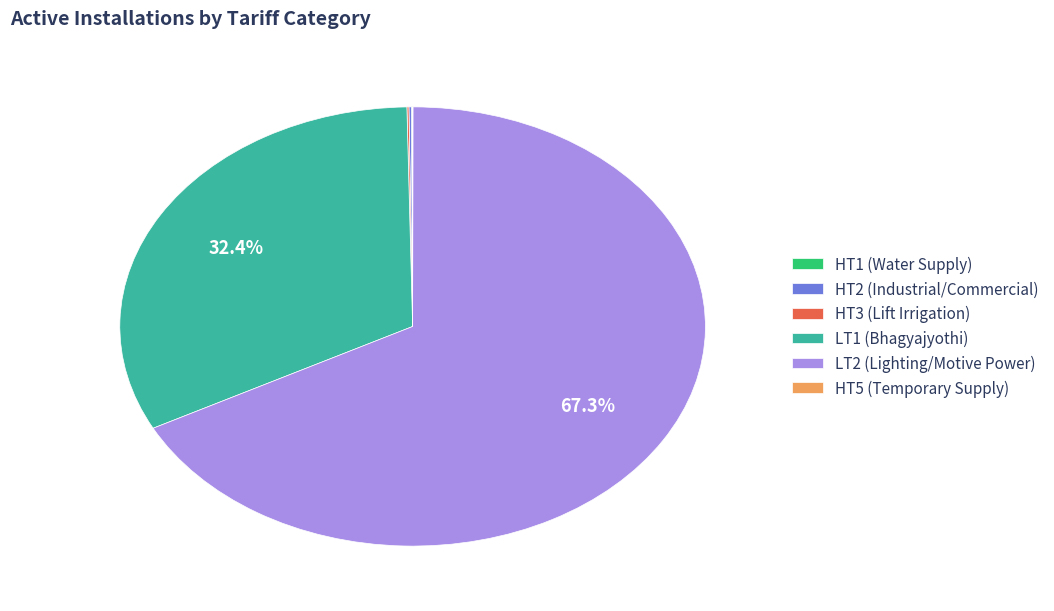

Is it true that LT2 (Lighting/Motive Power) is 80% of the pie?

False